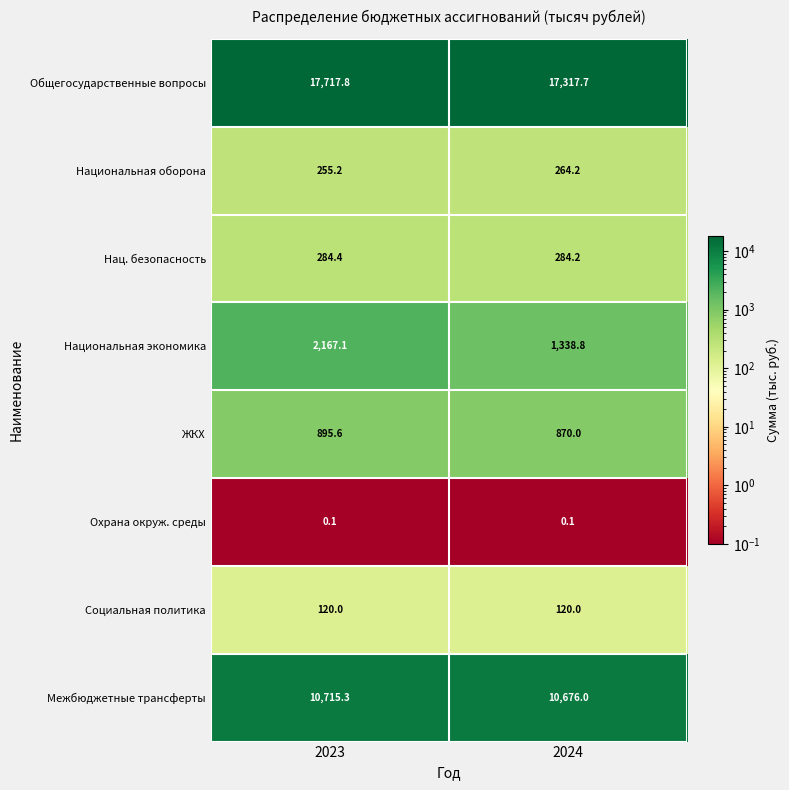

At which category is the sum across all series the highest?

2023